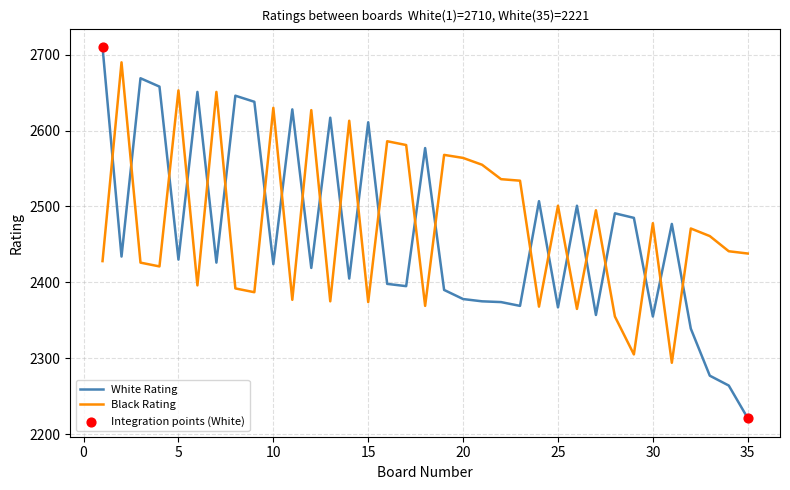

What is the smallest value displayed?

2221